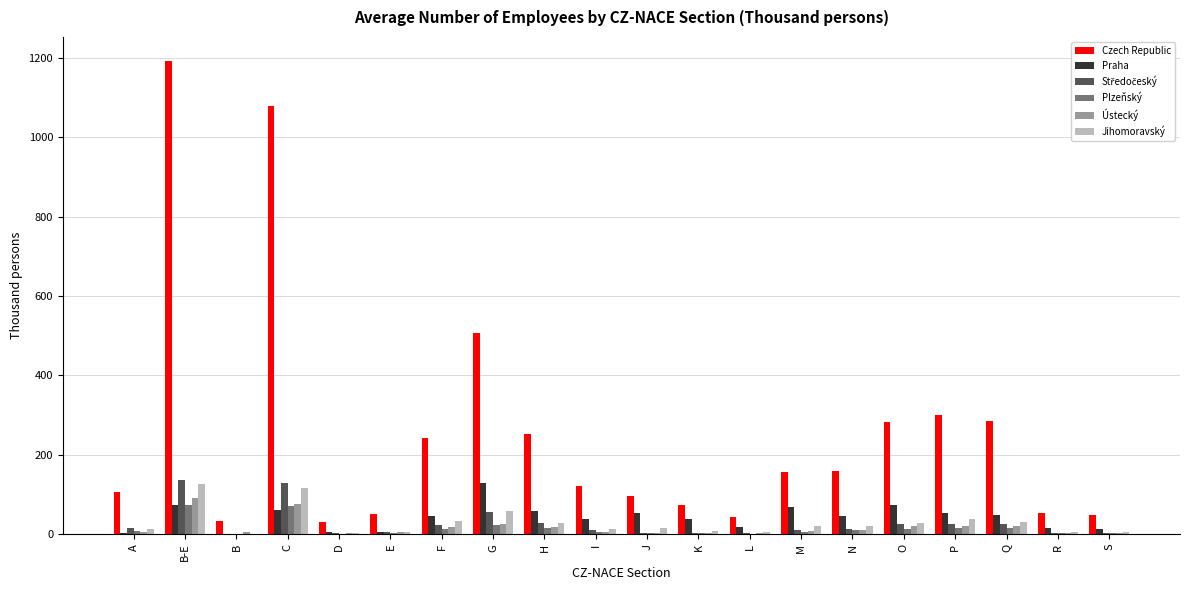

Between K and O, which series saw the biggest shift?

Czech Republic